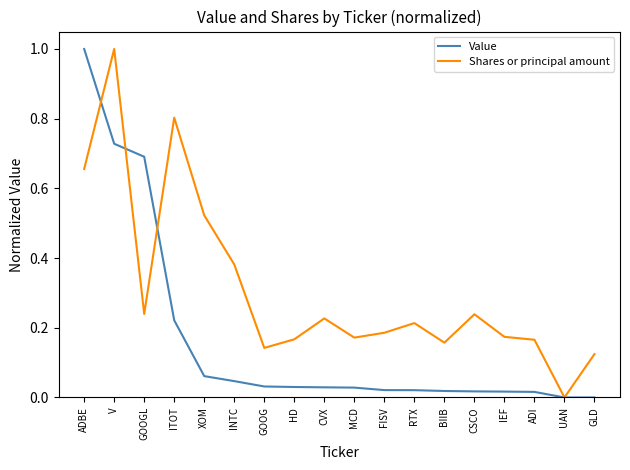

True or false: Shares or principal amount and Value cross at least once.

True